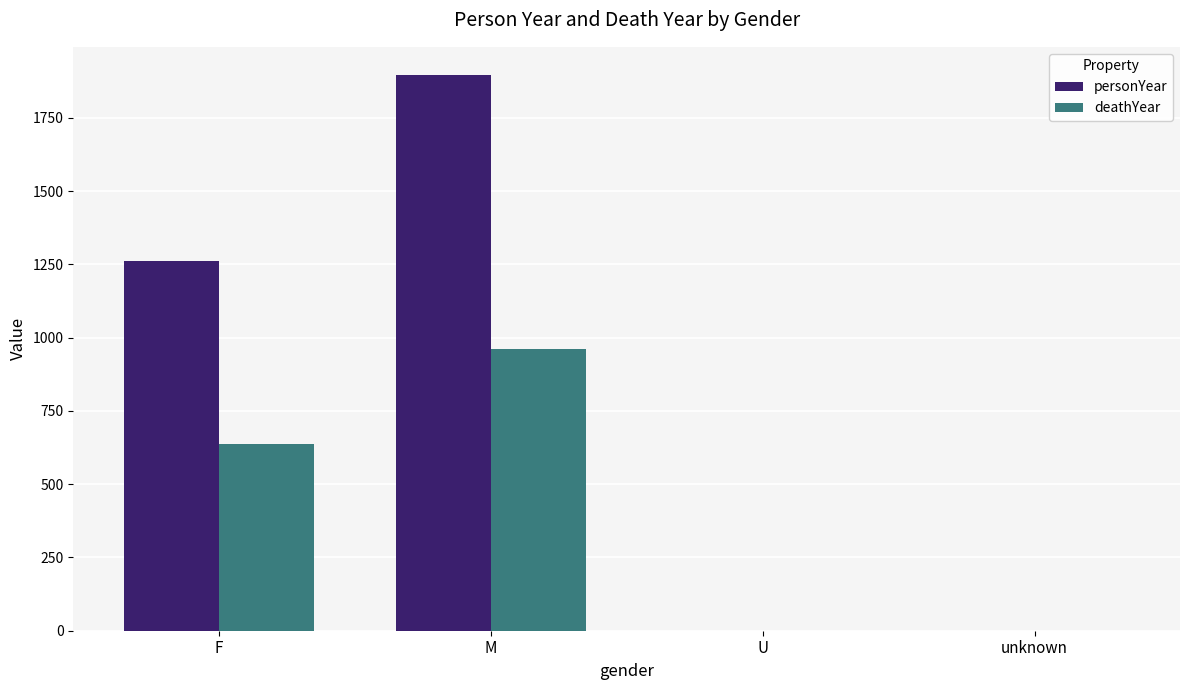

What are all the series names shown in the legend?

personYear, deathYear